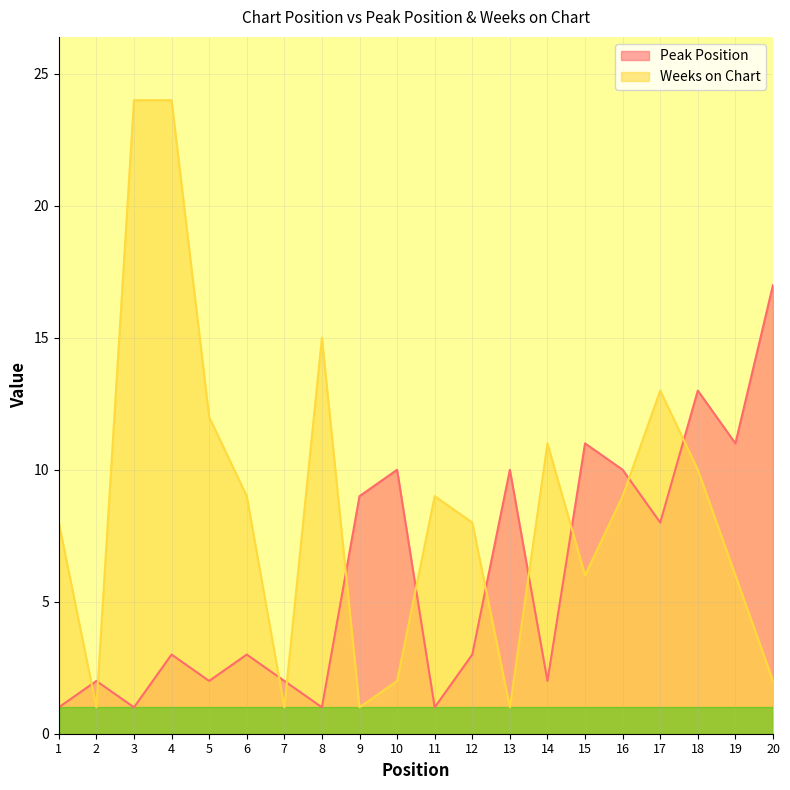

Between 15 and 11, which is larger?

15